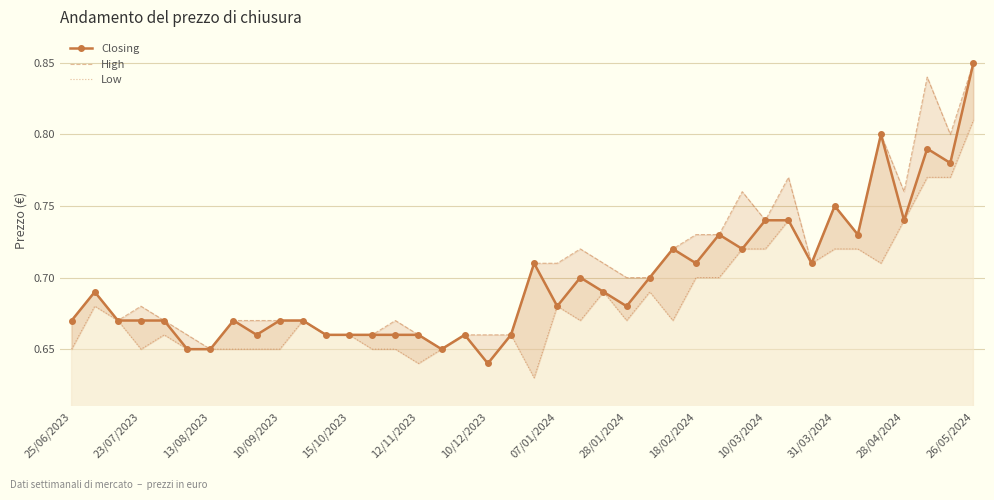

What is the difference between the maximum and minimum values in the Low series?

0.2